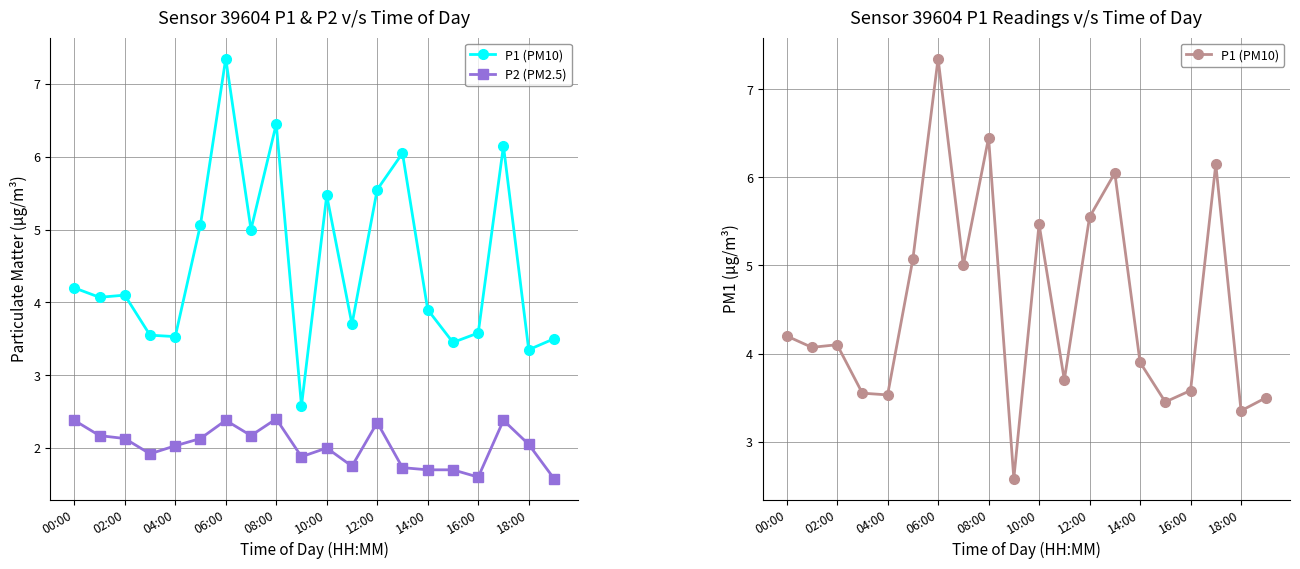

What is the difference between the highest and lowest values at 00:00?

1.8